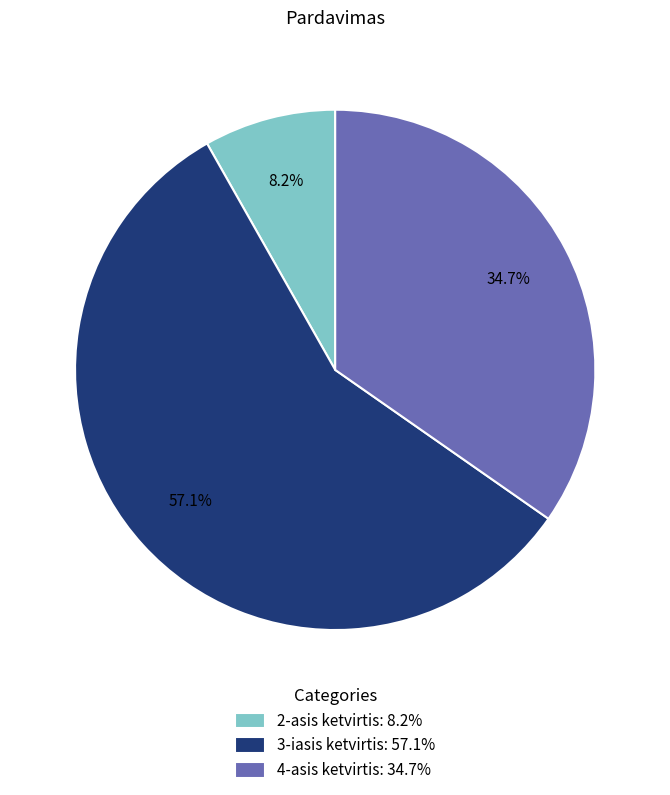

How many segments does this pie chart have?

3